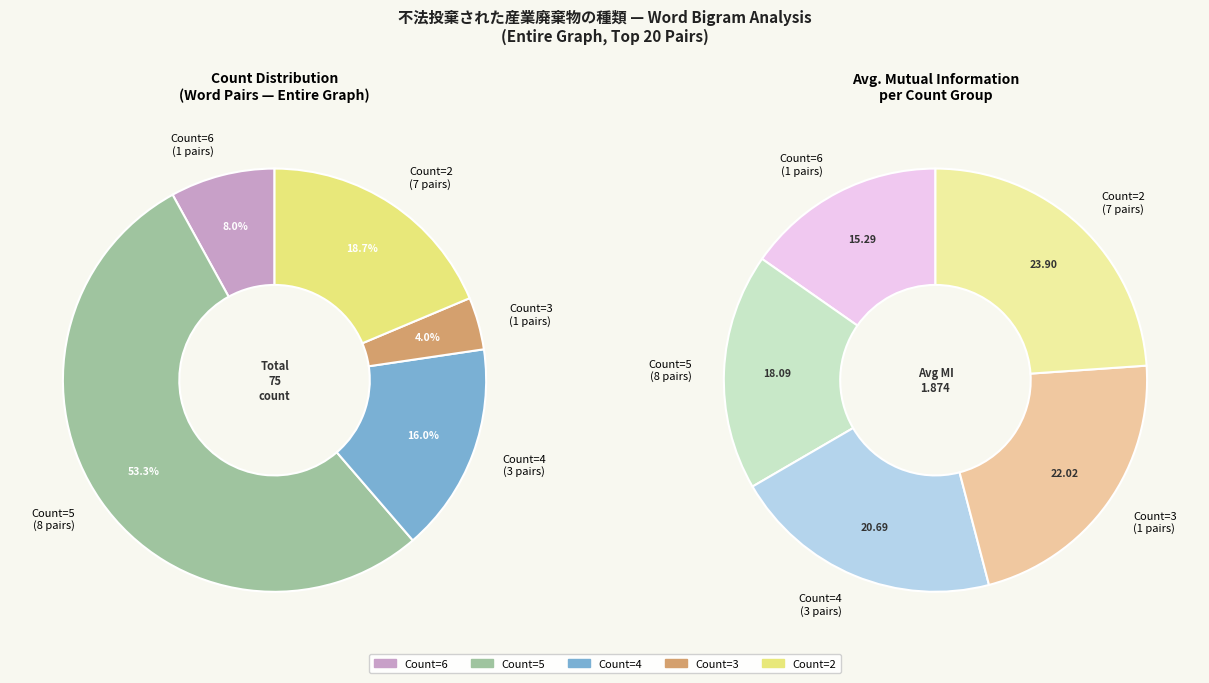

Is author-digital the majority of the pie?

No